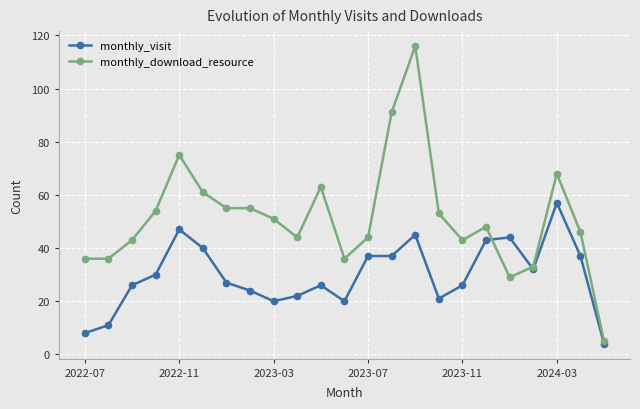

What is the minimum value shown in the chart?

4